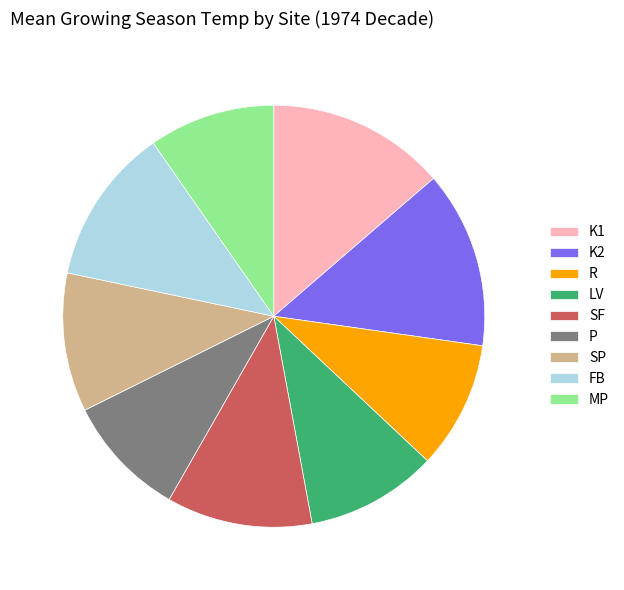

Does any single category account for the majority?

No